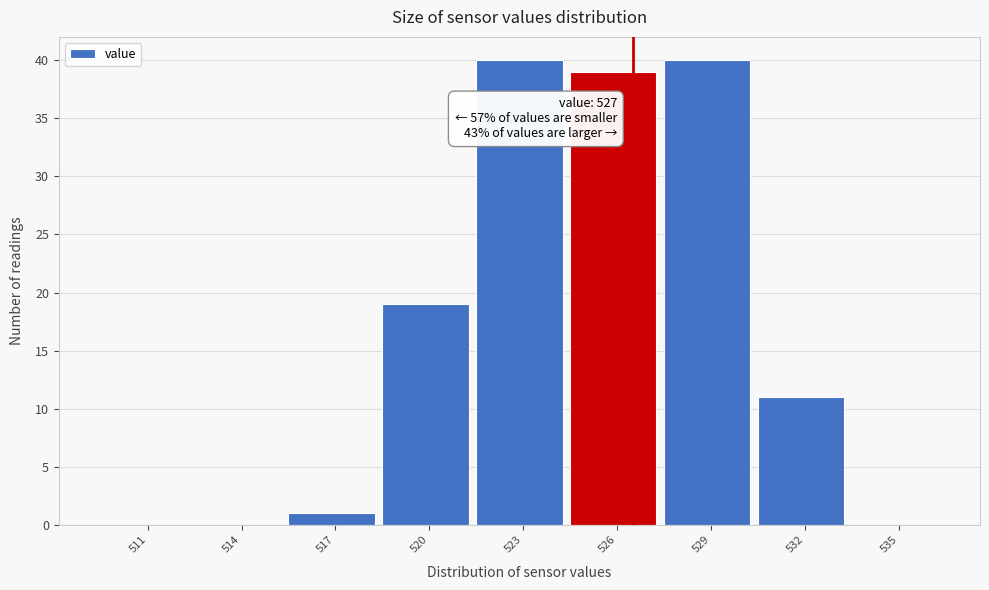

Reading right to left, transcribe all the data shown in this chart.

535=0	532=11	529=40	526=39	523=40	520=19	517=1	514=0	511=0